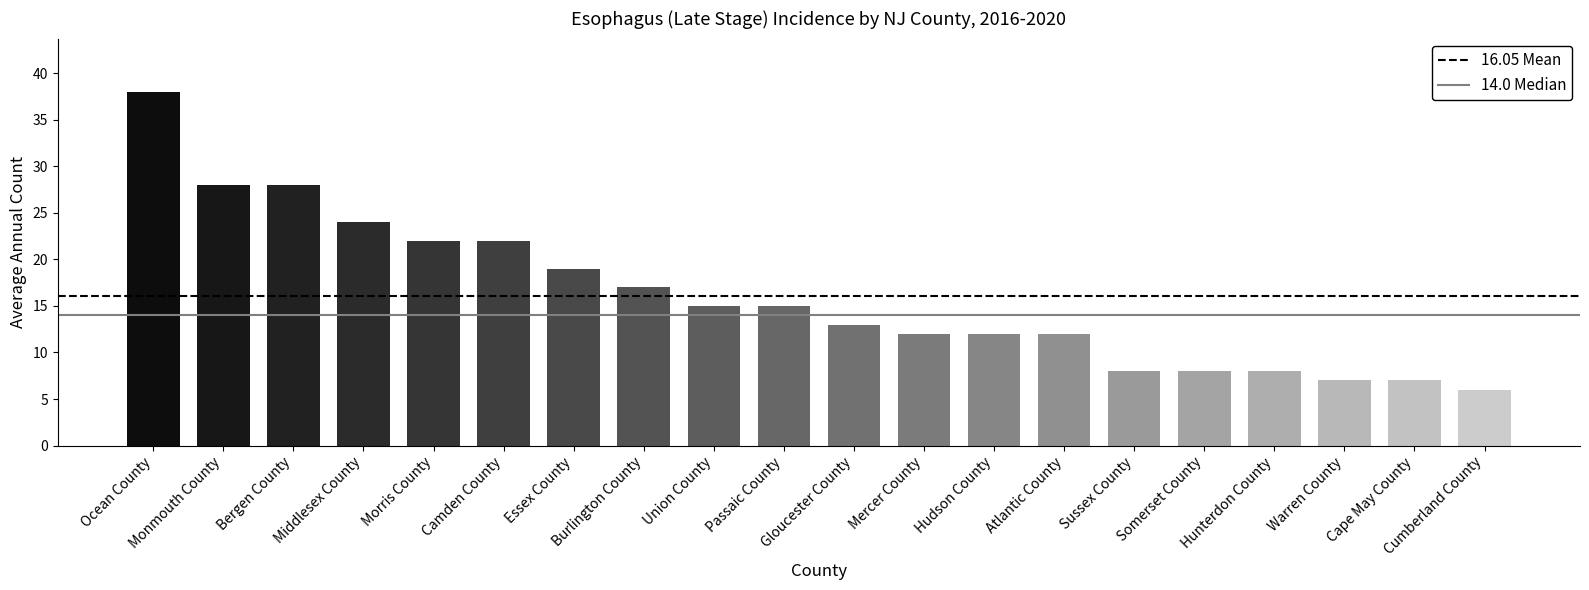

Are the bars horizontal?

No